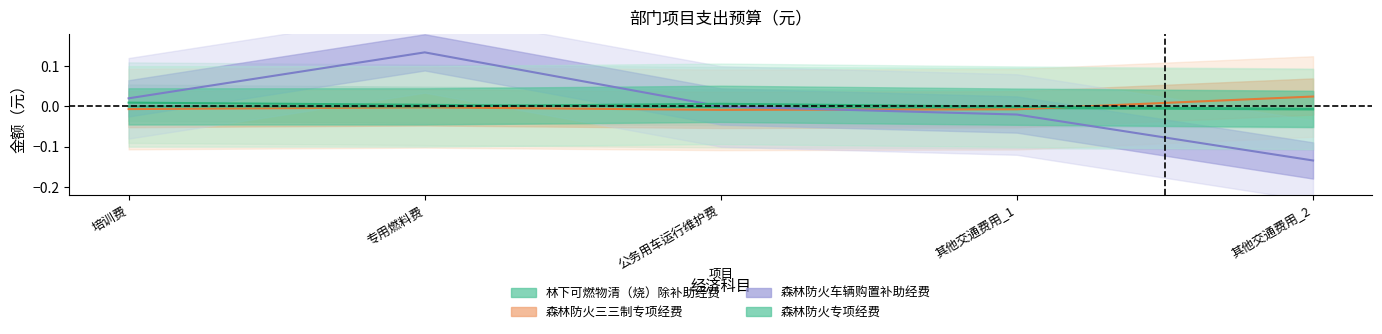

How many intersections are there between 森林防火专项经费 and 林下可燃物清（烧）除补助经费?

1